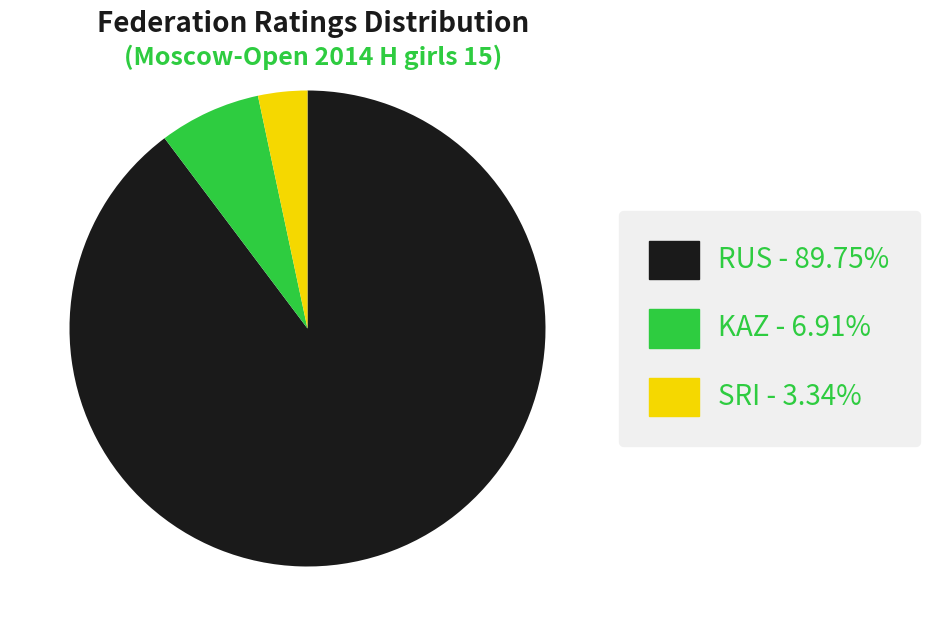

Is there any slice that represents more than half of the pie?

Yes